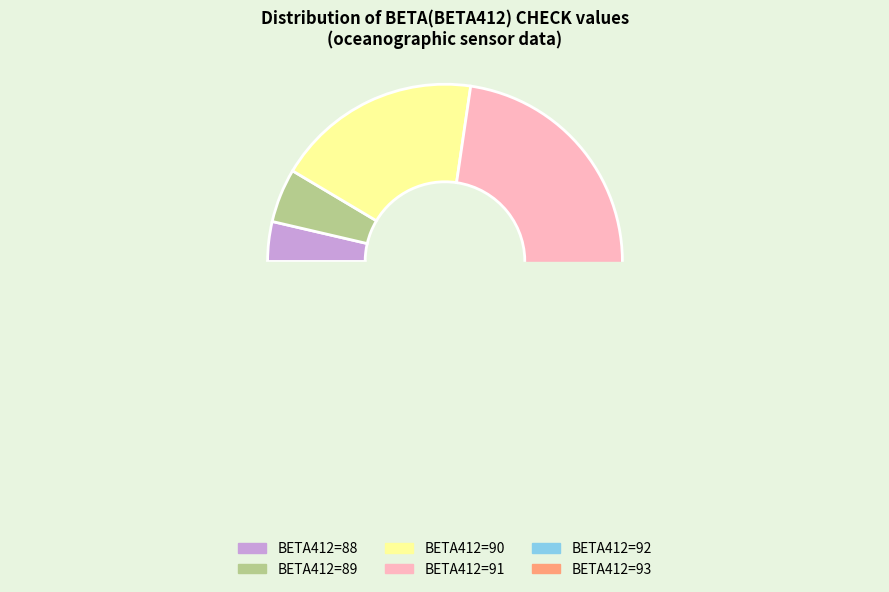

Does 28 account for over 50% of the chart?

No